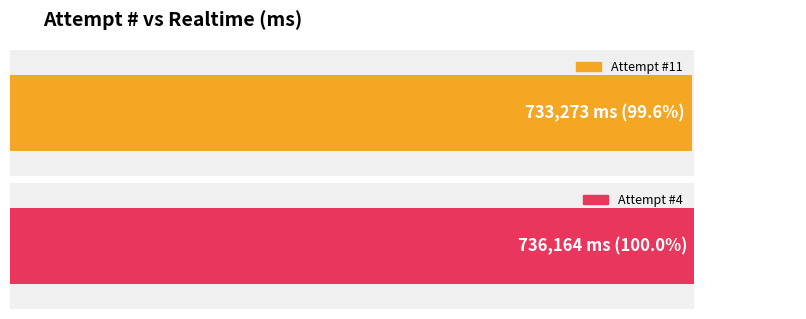

At which label is the value closest to 368082?

11